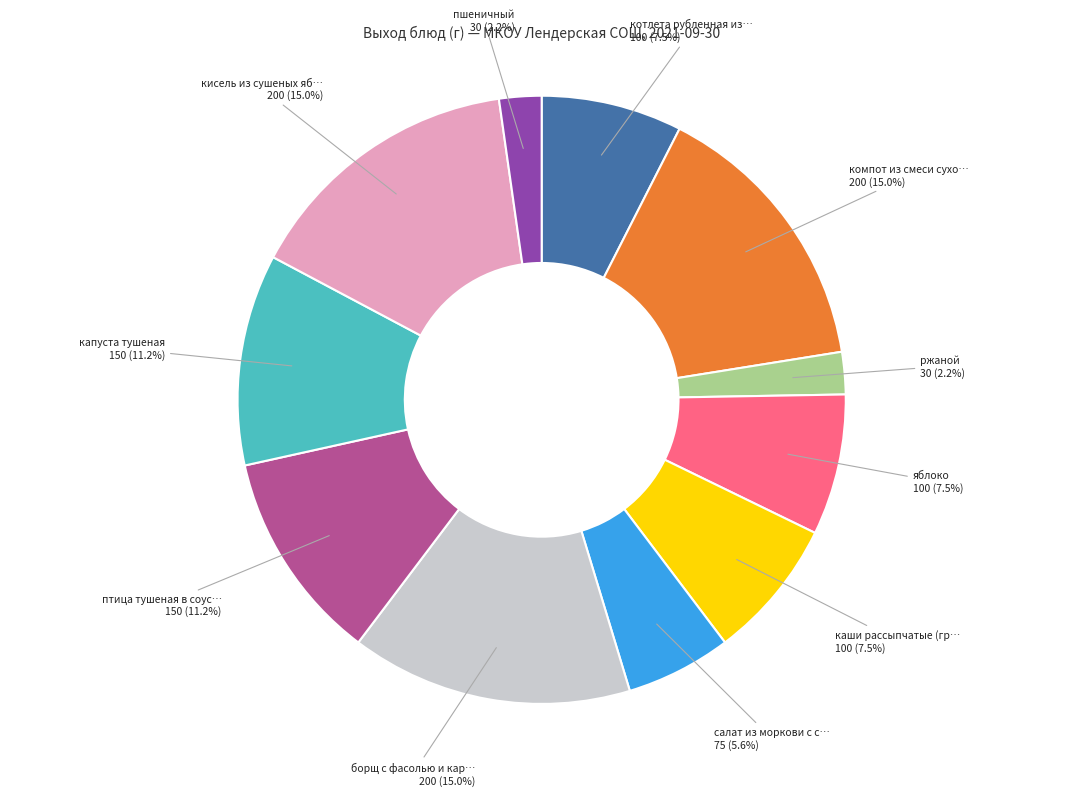

Does any single category account for the majority?

No